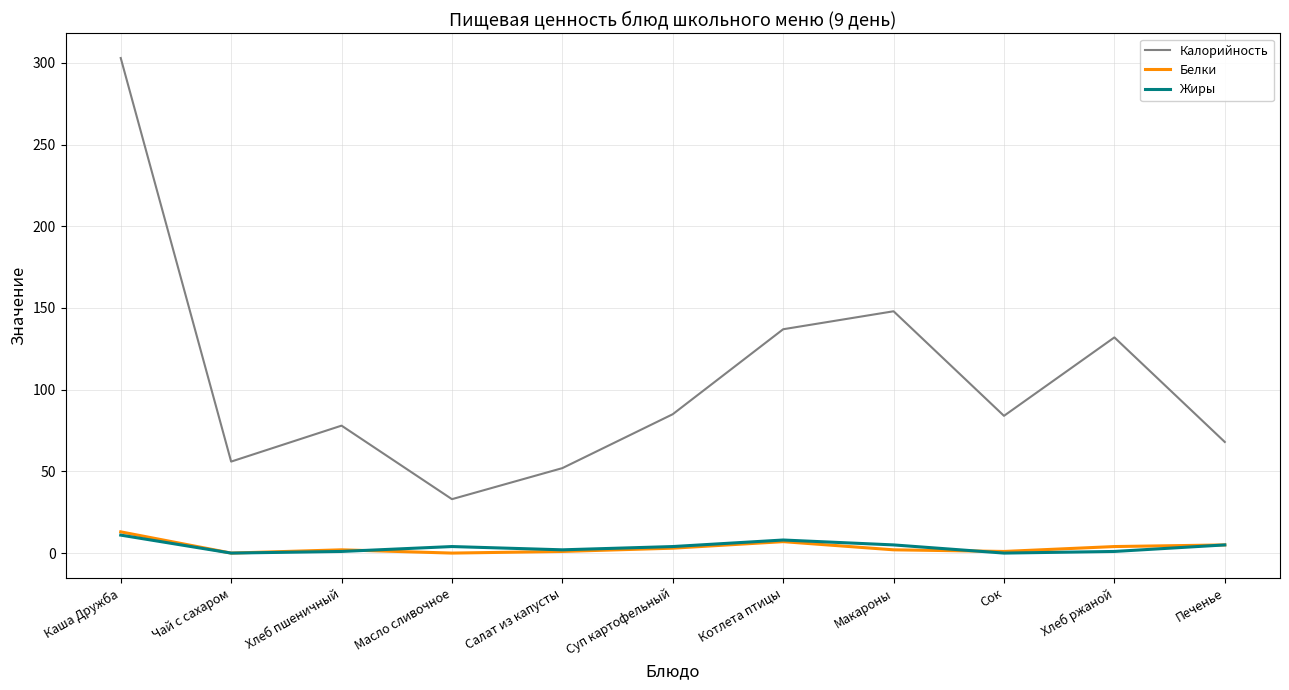

Which category has the highest value in the Жиры series?

Каша Дружба